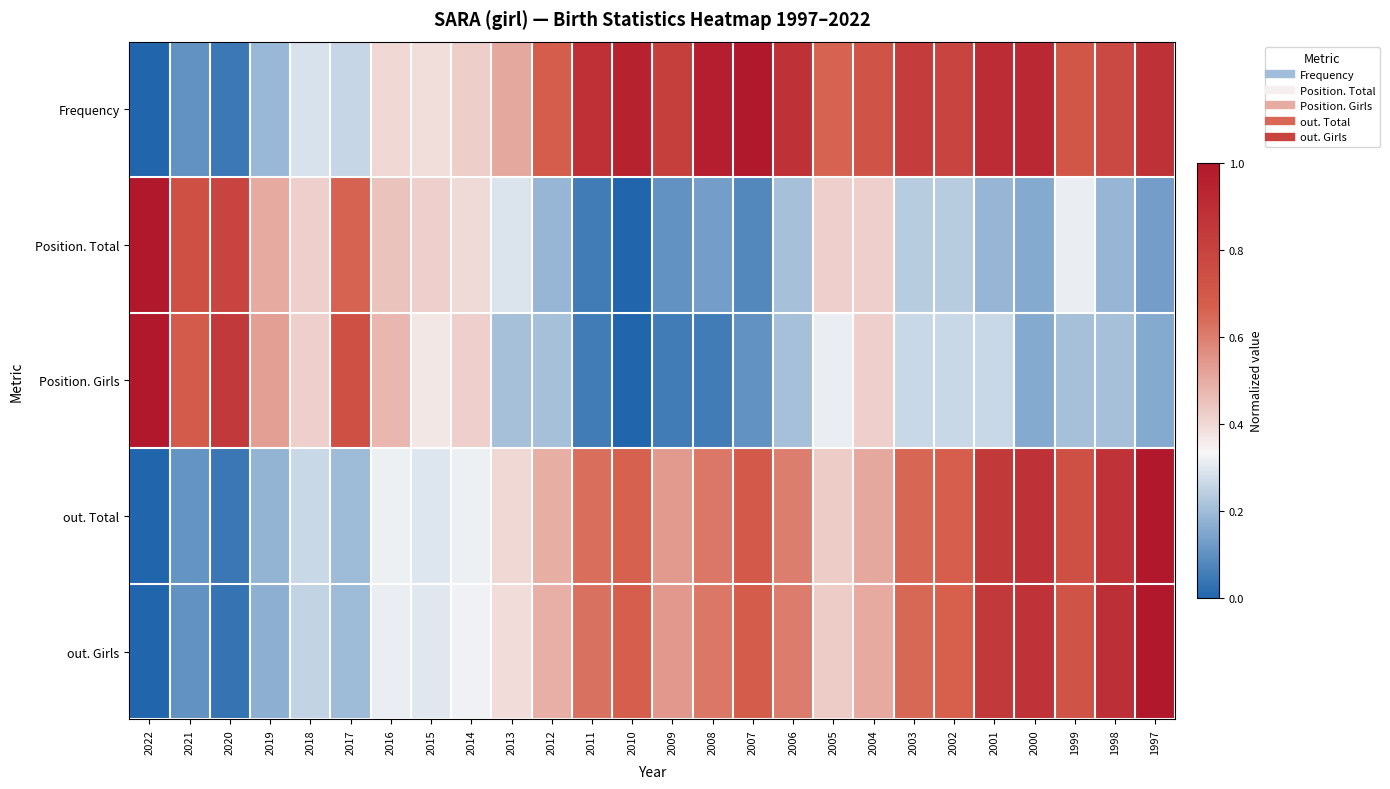

Between 2018 and 2014, which is larger?

2014